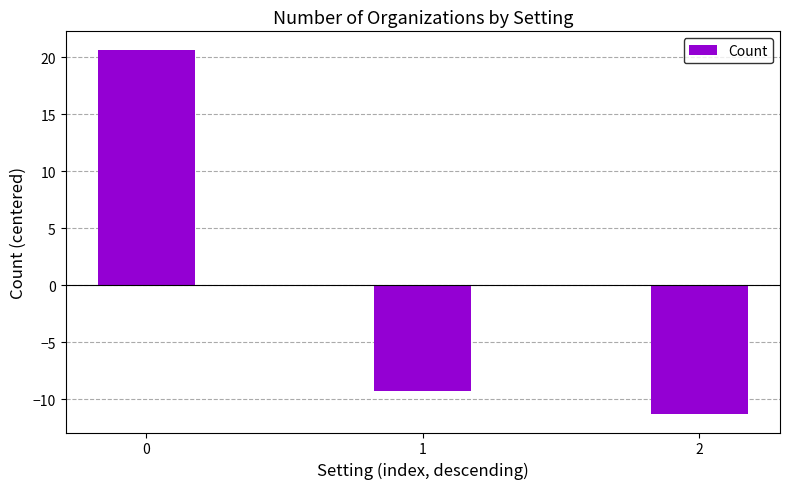

List the labels in order of value, largest first.

0, 1, 2